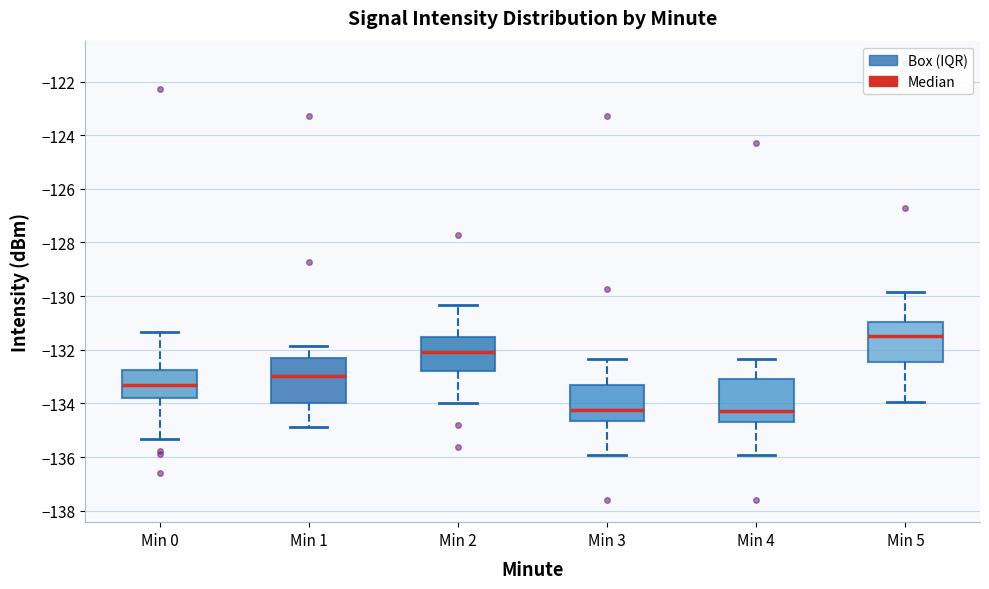

Reading left to right, transcribe this box plot: for each box, give where its median line is, the range the box spans, and where its two whiskers end, as read against the y-axis. The values are not printed on the chart, so give them approximately, as read against the axis.

Min 0: median -133.4, box -133.8 to -132.8, whiskers -135.4 to -131.4
Min 1: median -133.0, box -134.0 to -132.4, whiskers -134.8 to -131.8
Min 2: median -132.0, box -132.8 to -131.6, whiskers -134.0 to -130.4
Min 3: median -134.2, box -134.6 to -133.4, whiskers -136.0 to -132.4
Min 4: median -134.2, box -134.8 to -133.0, whiskers -136.0 to -132.4
Min 5: median -131.4, box -132.4 to -131.0, whiskers -134.0 to -129.8